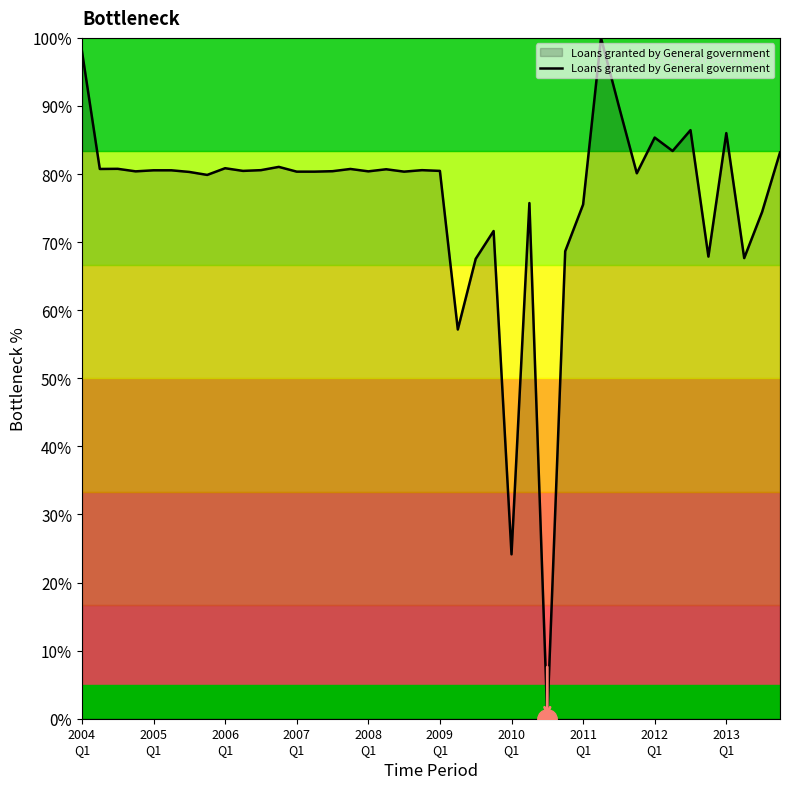

What is the difference between the maximum and minimum values?

100.0